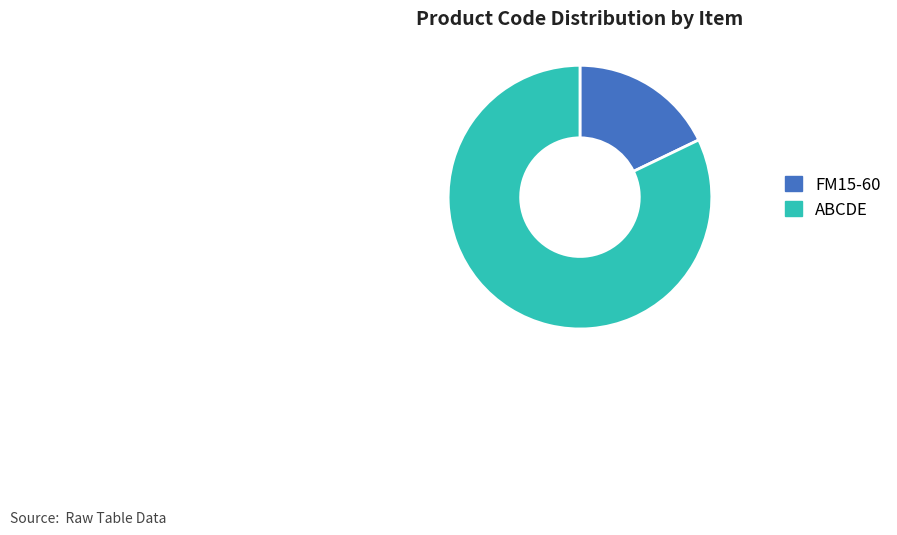

Is the sum of ABCDE and FM15-60 greater than half?

Yes